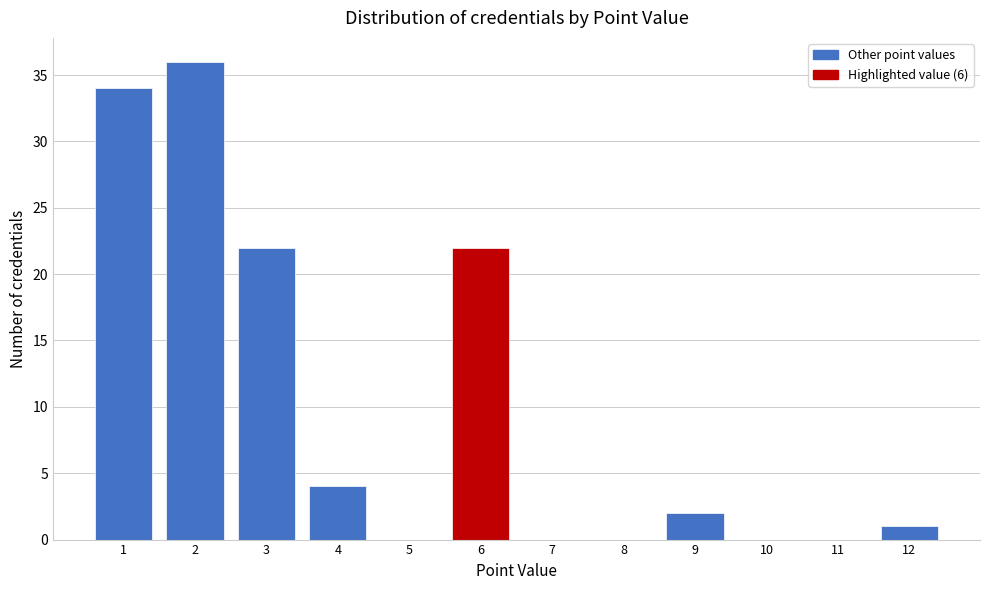

Reading left to right, list every bar in this chart as the range it spans on the x-axis followed by its height. The values are not printed on the chart, so give them approximately, as read against the axis.

0.5 to 1.5: 34
1.5 to 2.5: 36
2.5 to 3.5: 22
3.5 to 4.5: 4
4.5 to 5.5: 0
5.5 to 6.5: 22
6.5 to 7.5: 0
7.5 to 8.5: 0
8.5 to 9.5: 2
9.5 to 10.5: 0
10.5 to 11.5: 0
11.5 to 12.5: 1